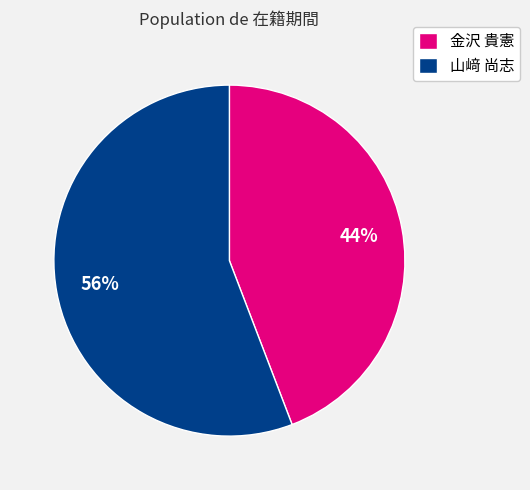

To the nearest percent, what is the average slice percentage?

50%